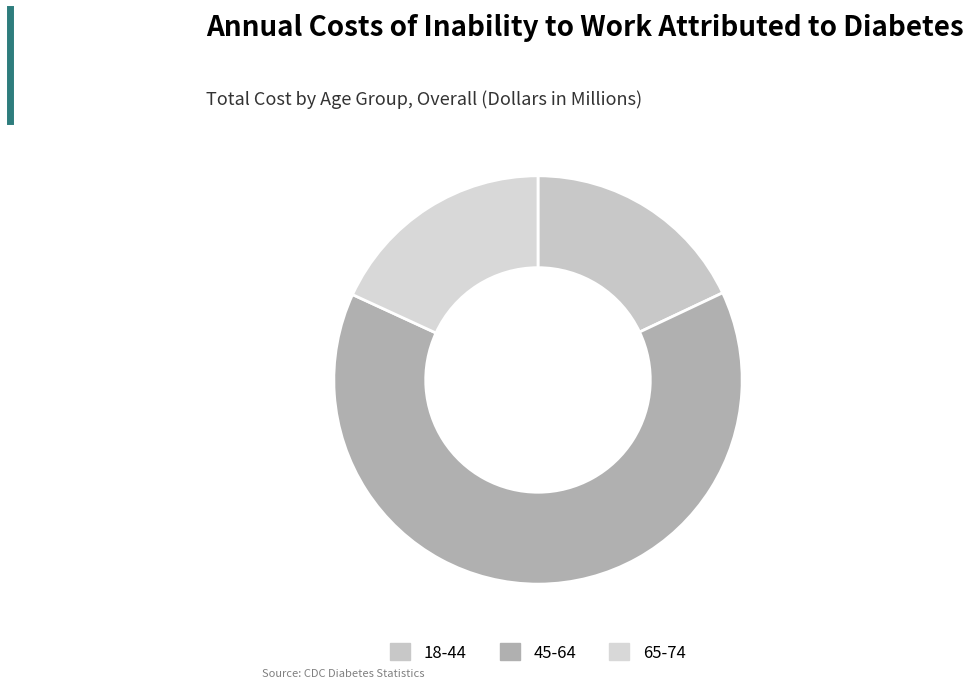

What is the total percentage of 65-74 and 18-44?

36.1%